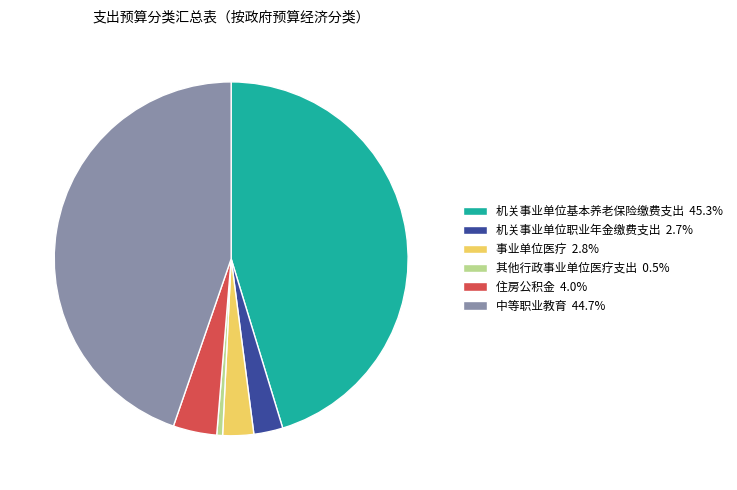

Is there a majority slice in this chart?

No